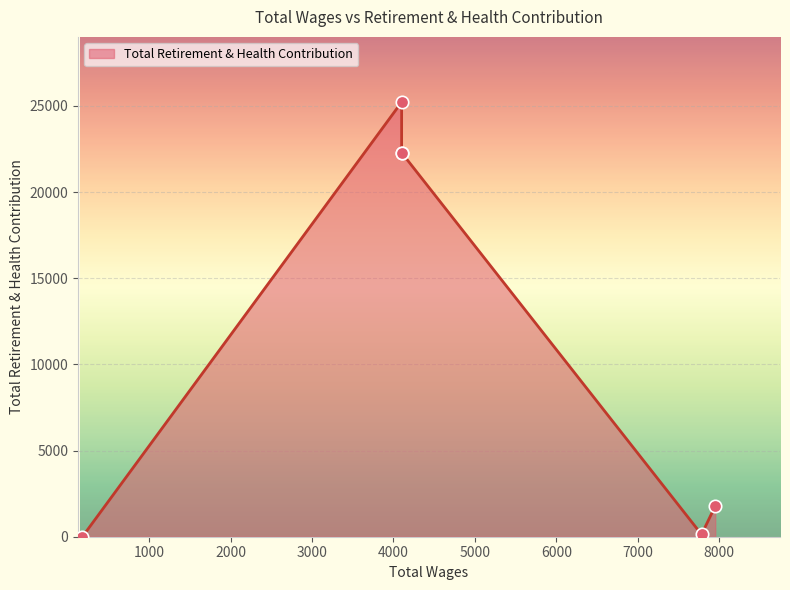

Between 7782.0 and 4100.0, which is larger?

4100.0